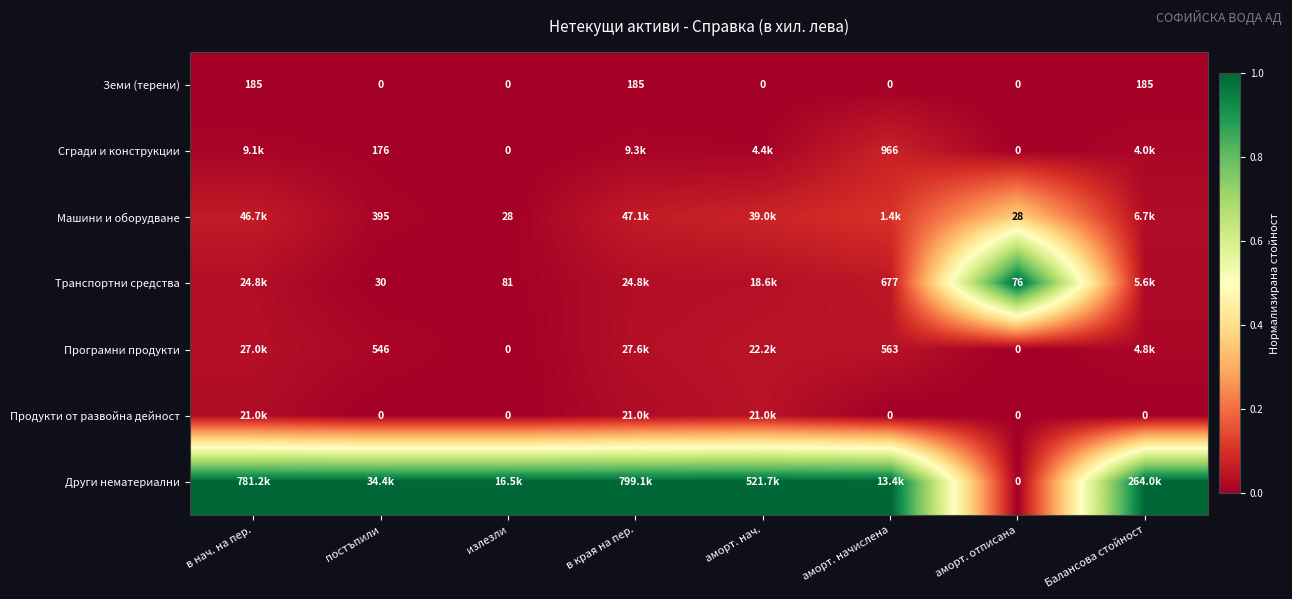

Is the value of Земи (терени) at аморт. начислена greater than the value of Сгради и конструкции at постъпили?

No